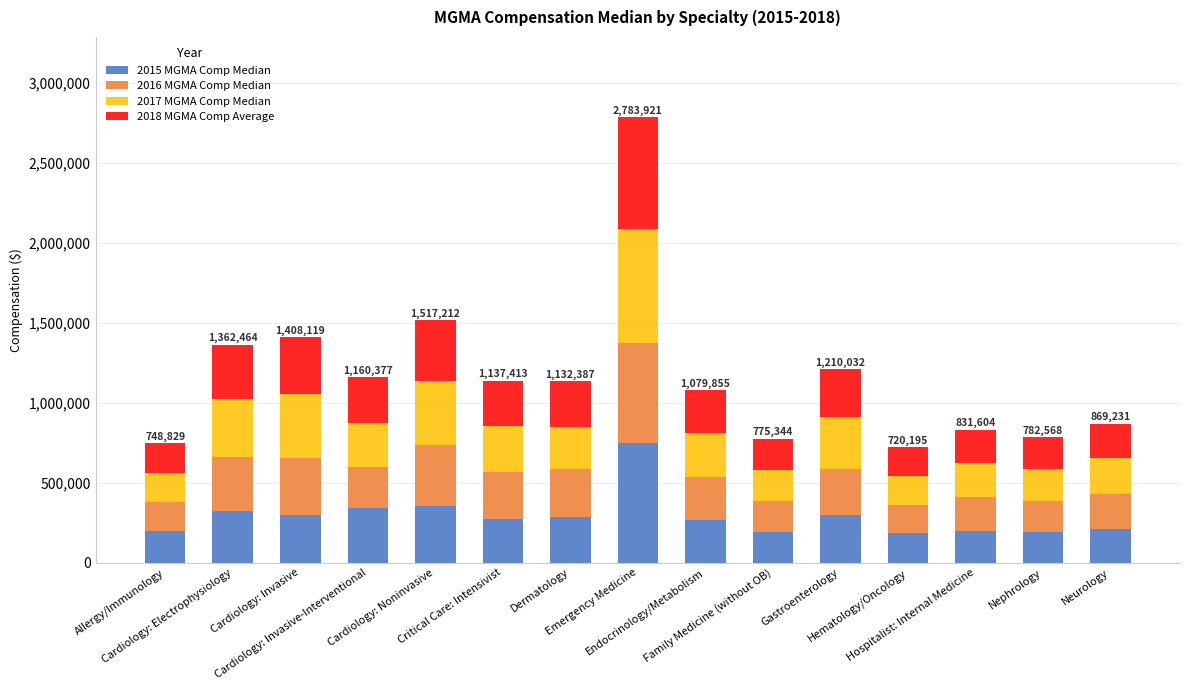

What is the maximum value for 2015 MGMA Comp Median?

749346